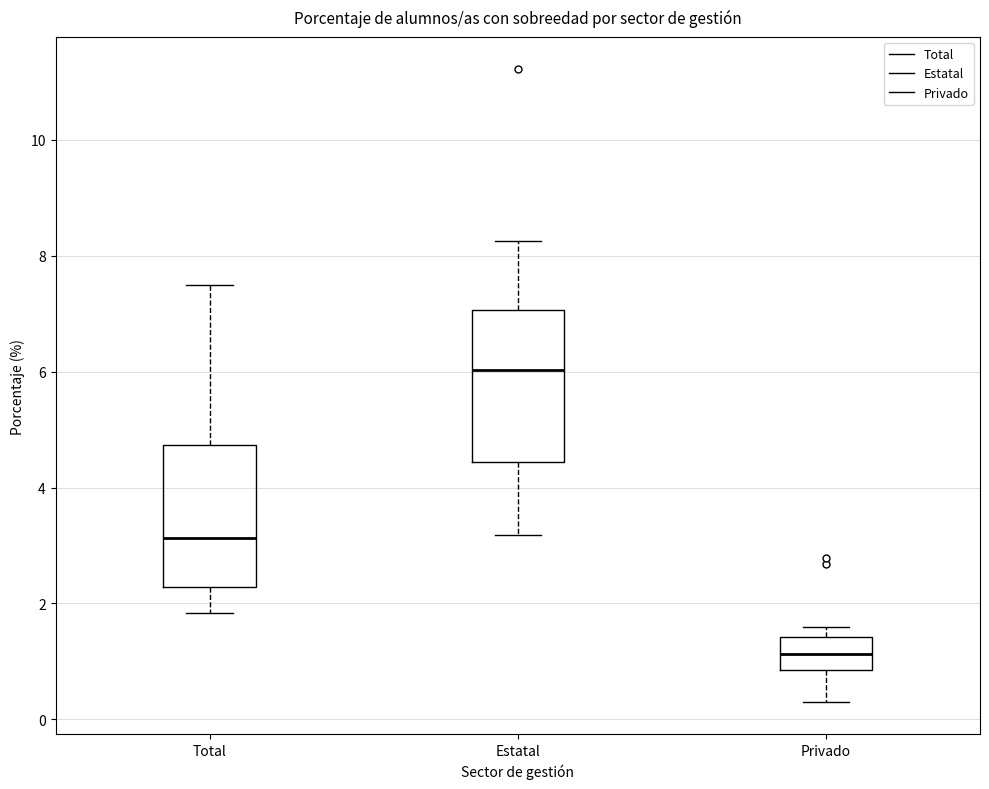

Which box has the highest median line?

Estatal